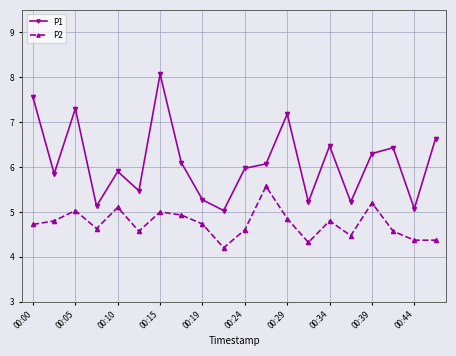

How many data points in P1 are less than 6?

10